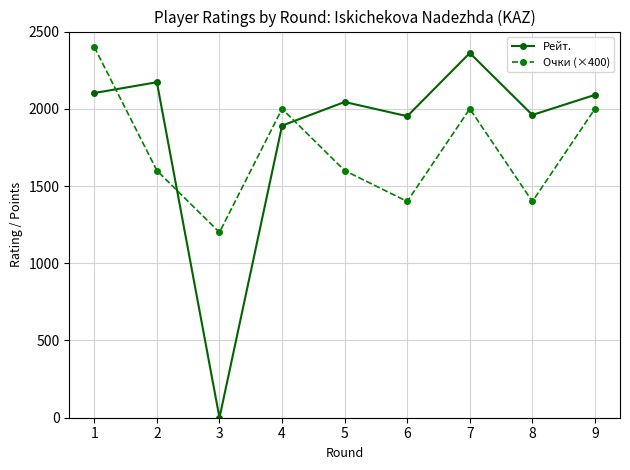

What is the value of the Очки (×400) point at the 3rd from the left?

1200